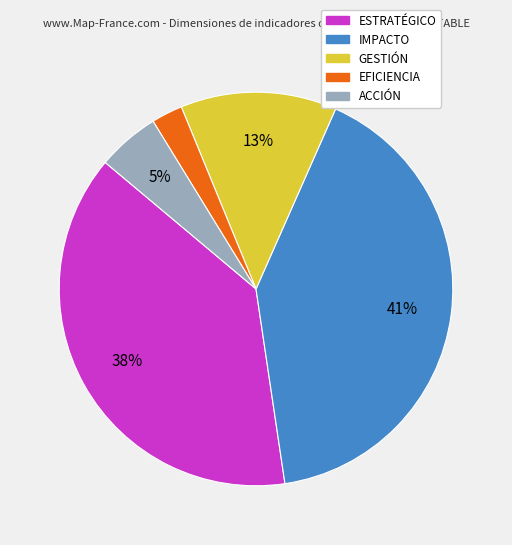

Is it true that IMPACTO is 55% of the pie?

False